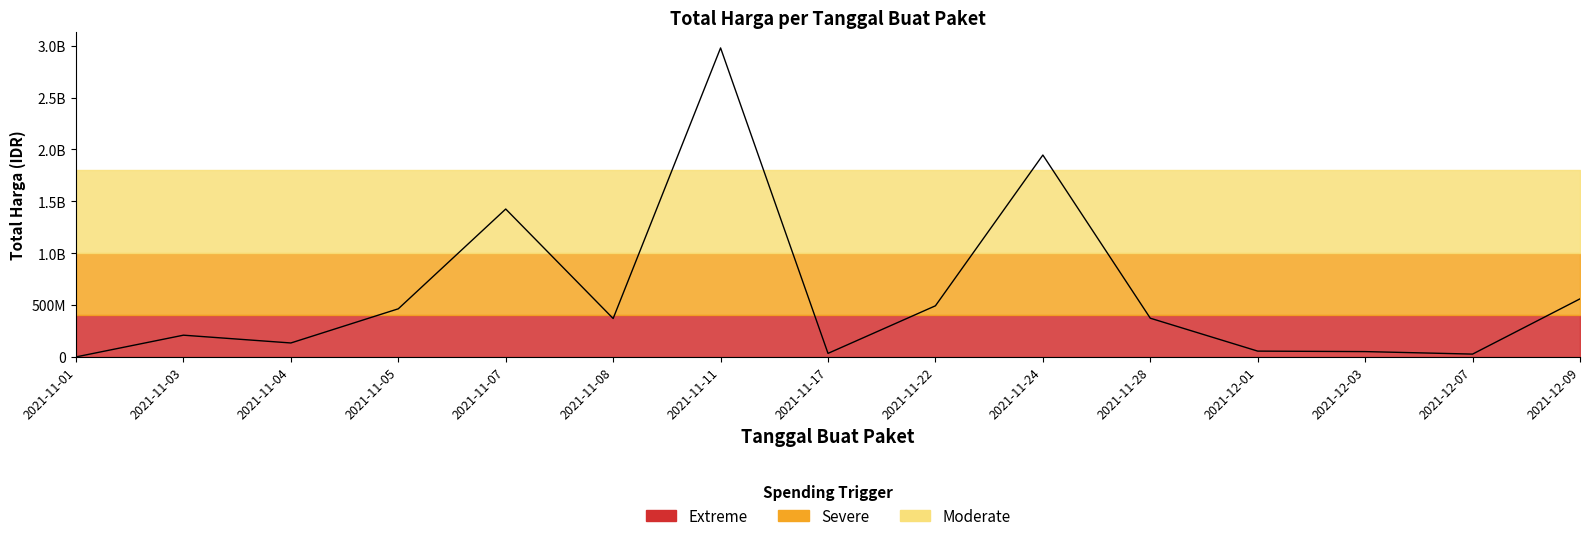

Rank the categories by value from lowest to highest.

2021-11-01, 2021-12-07, 2021-11-17, 2021-12-03, 2021-12-01, 2021-11-04, 2021-11-03, 2021-11-08, 2021-11-28, 2021-11-05, 2021-11-22, 2021-12-09, 2021-11-07, 2021-11-24, 2021-11-11